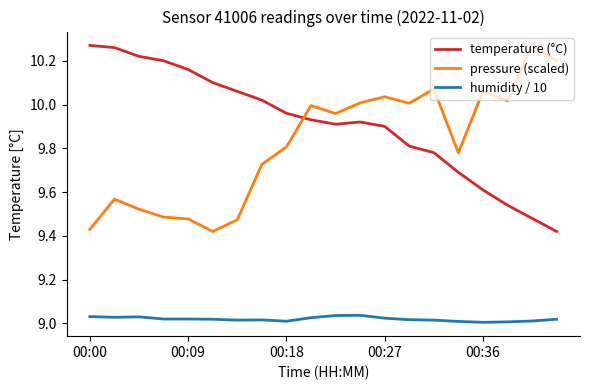

How many intersections are there between temperature (°C) and pressure (scaled)?

1